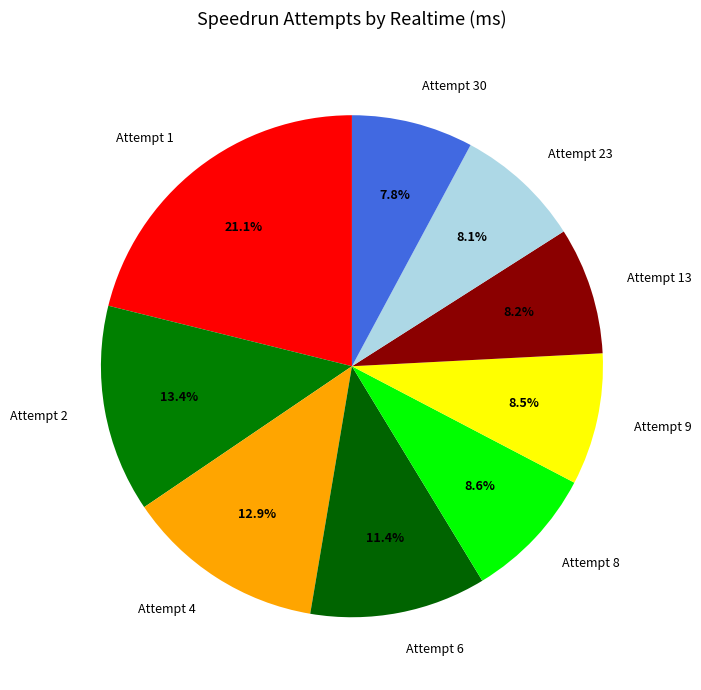

Combined, what portion of the pie is Attempt 13 and Attempt 8?

16.8%